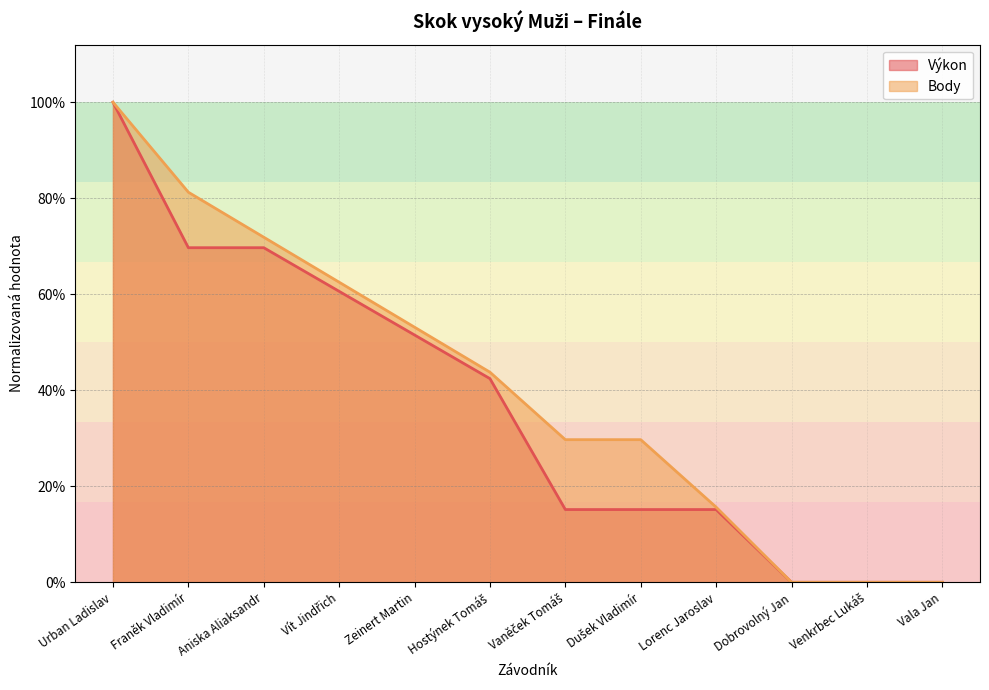

Count the number of data series in this chart.

2